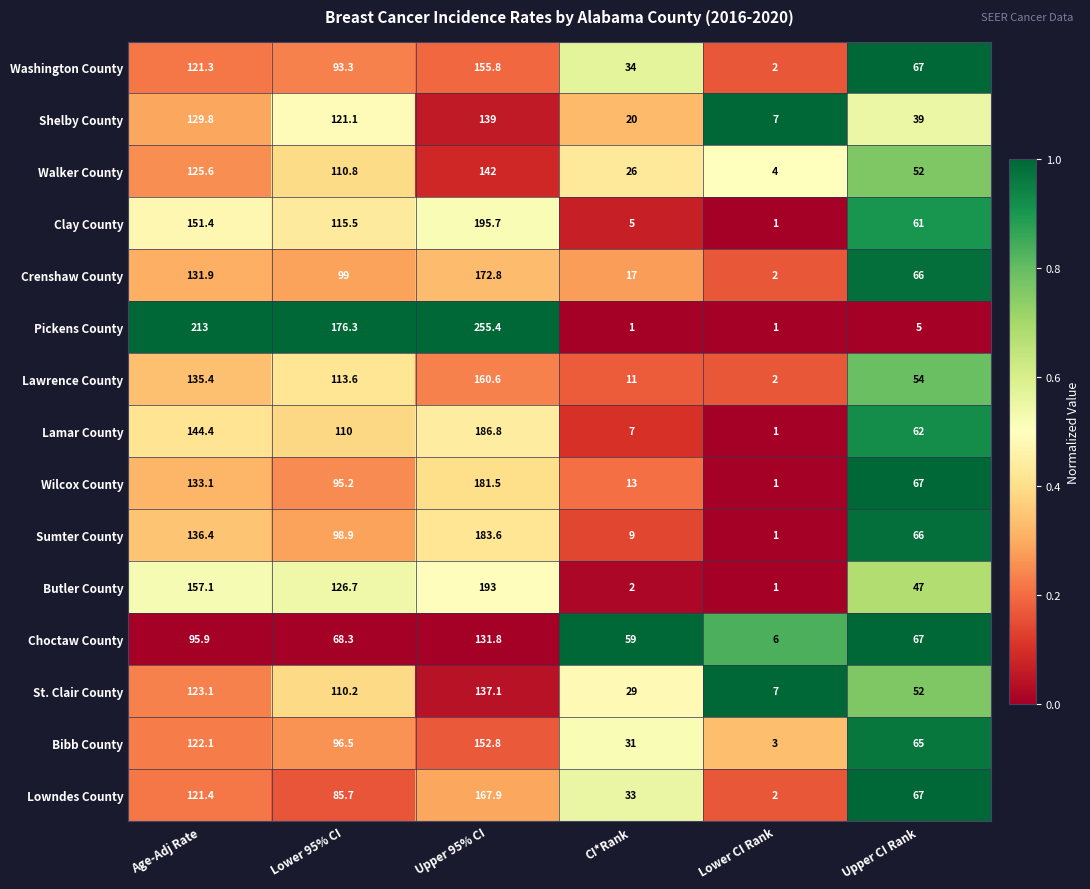

Which category has the lowest value in the Choctaw County series?

Lower CI Rank